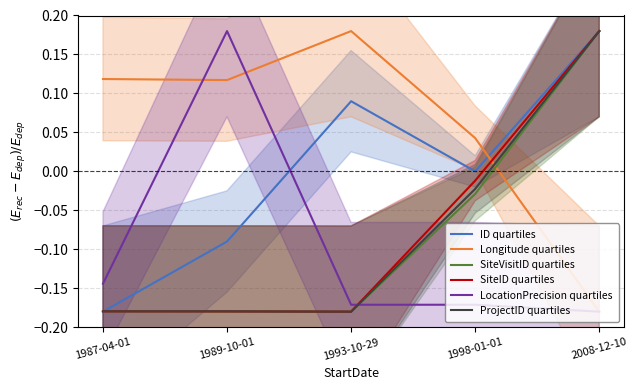

How many values in Longitude quartiles are below zero?

1